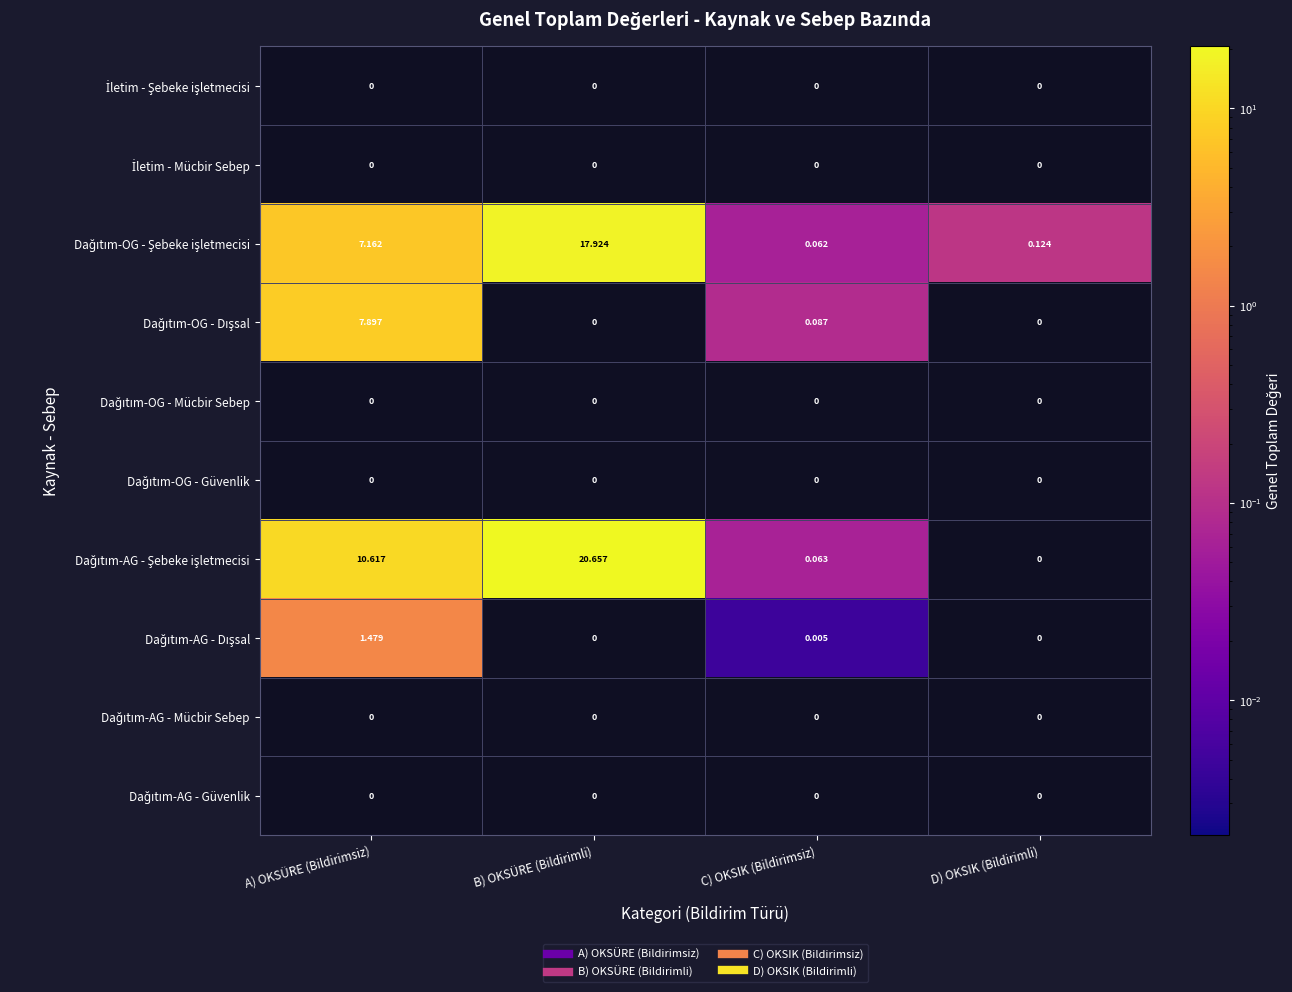

At how many categories does at least one series exceed 10?

2